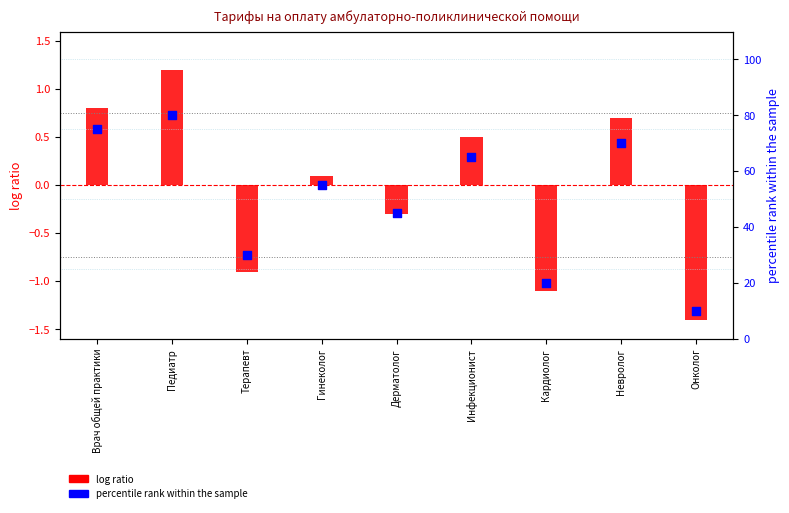

Which series has the largest Y range (max minus min)?

percentile rank within the sample